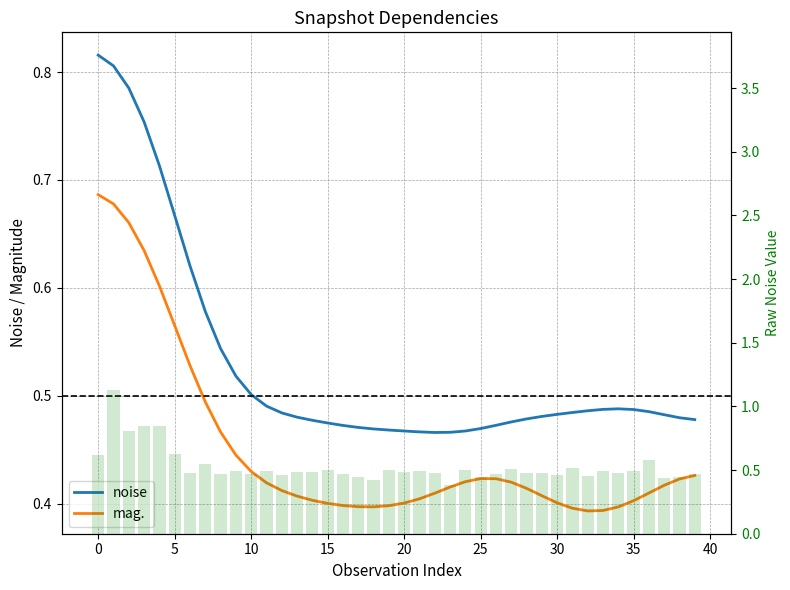

Are the bars horizontal?

No